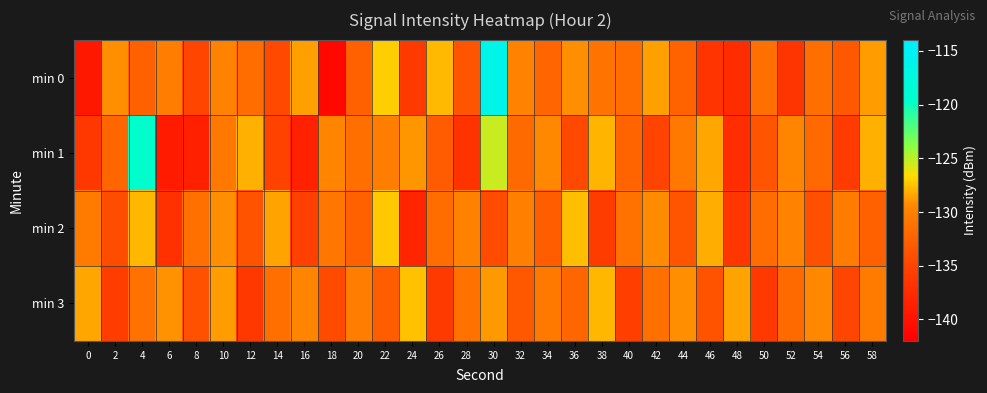

At which category is the sum across all series the highest?

30